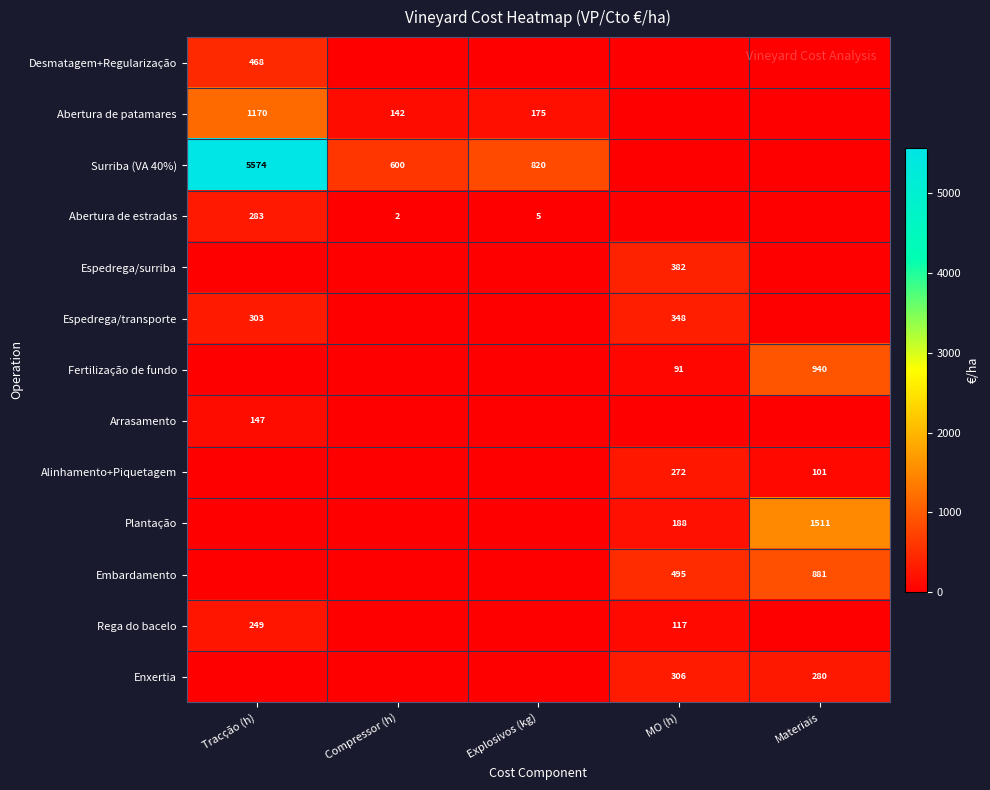

Between Compressor (h) and Explosivos (kg), which is larger?

Compressor (h)